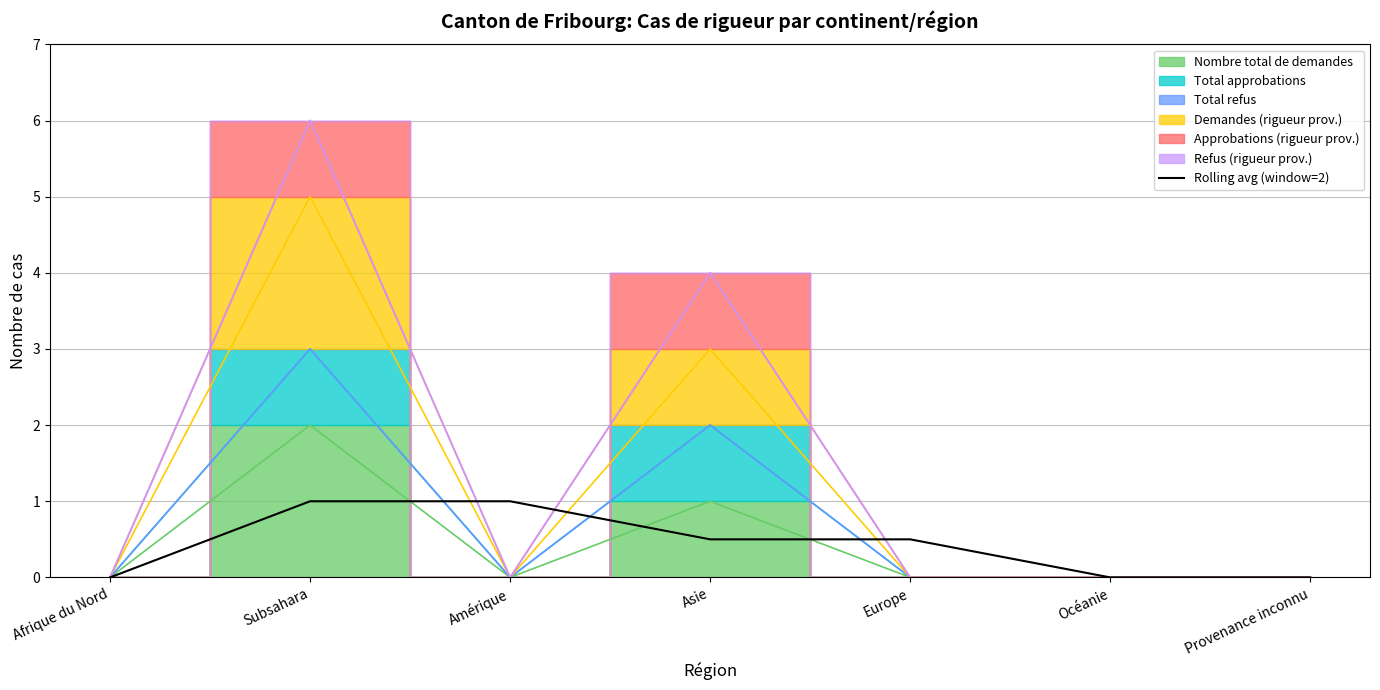

Count the number of values greater than 0.

4